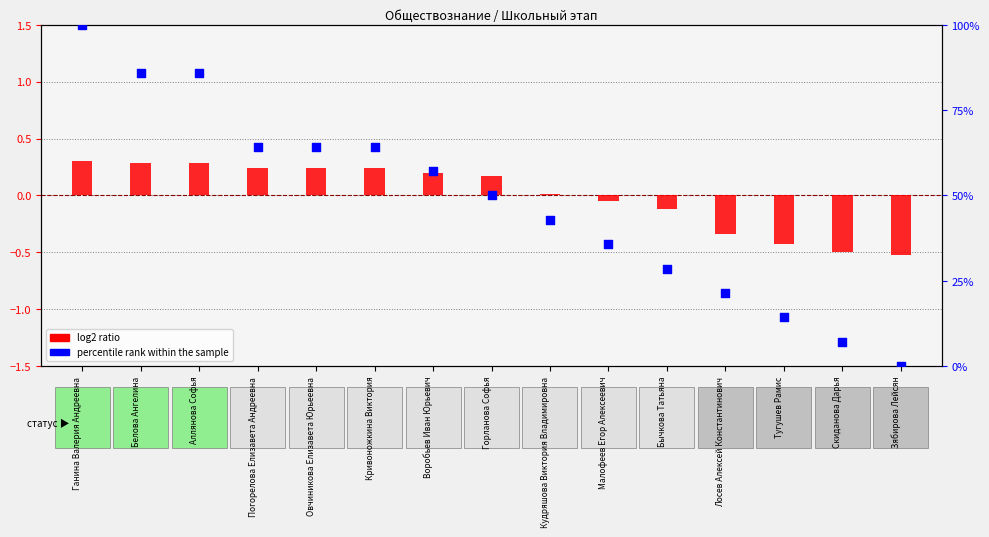

What is the total value across all series at Лосев Алексей Константинович?

21.1